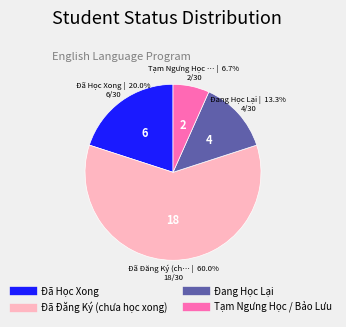

What is the smallest slice in the pie chart?

Tạm Ngưng Học / Bảo Lưu